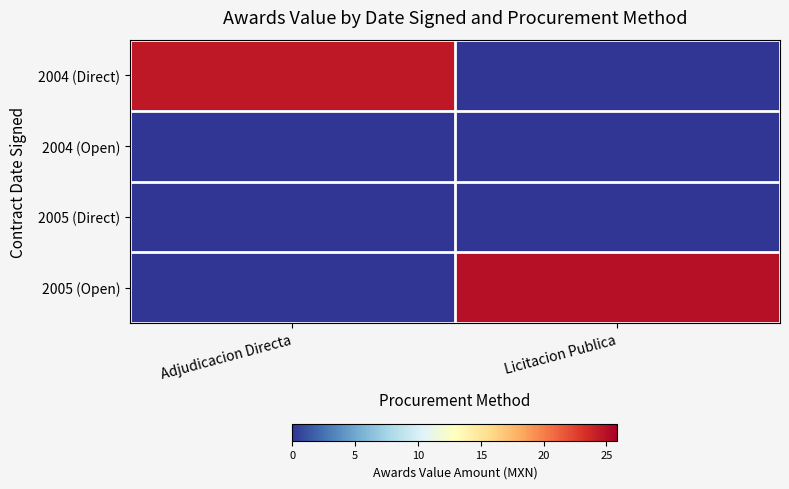

At which category is the sum across all series the highest?

Licitacion Publica